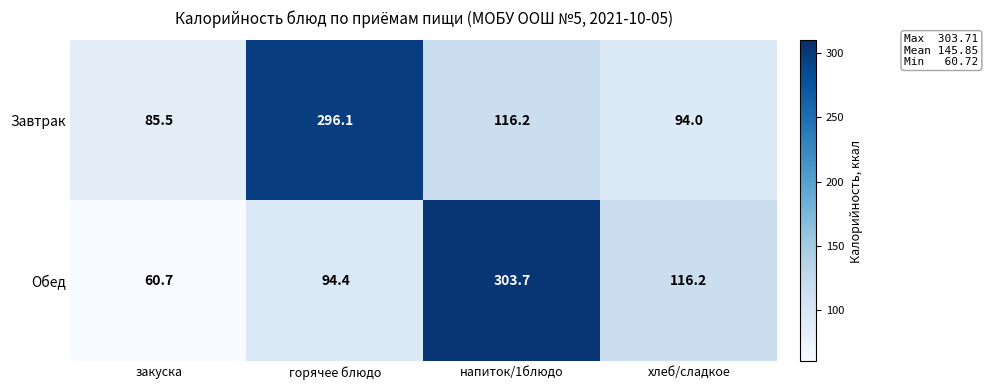

What is the spread (max minus min) of values at закуска?

24.8